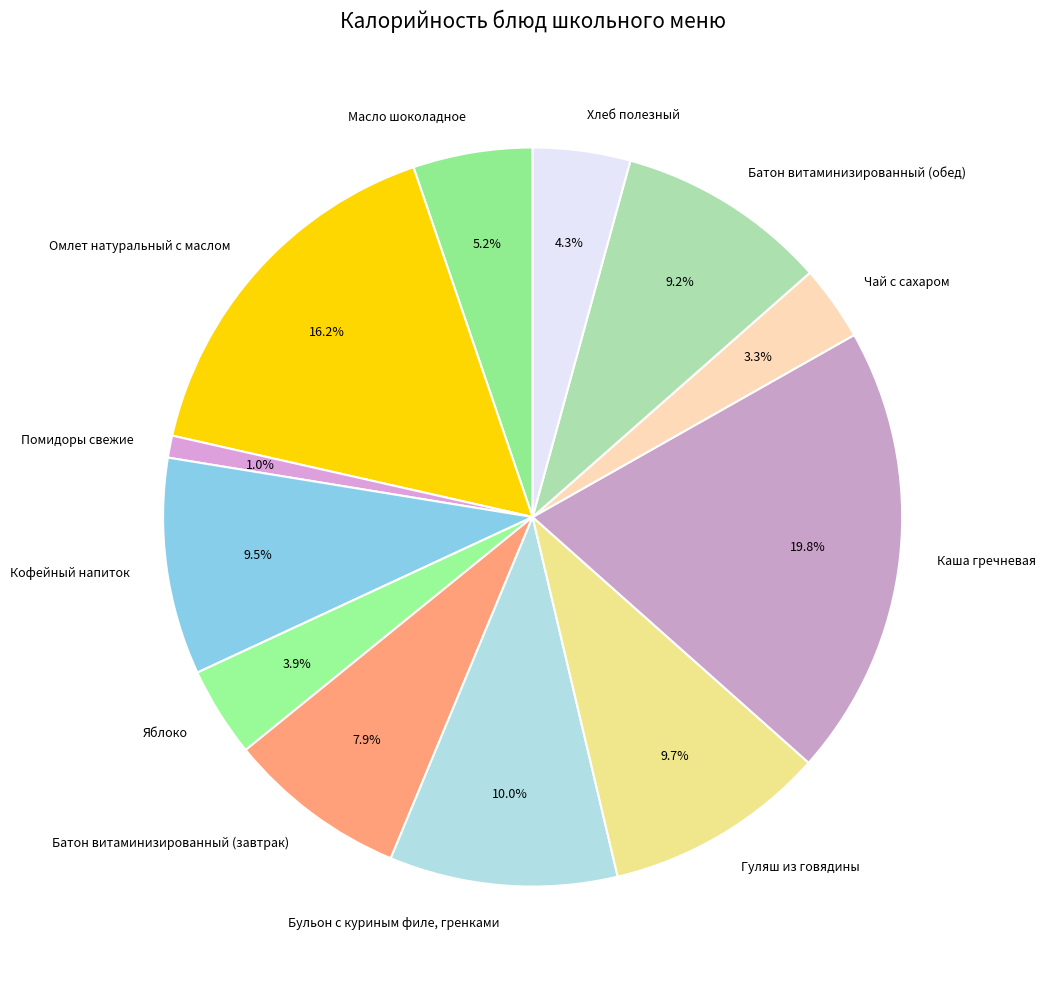

Approximately how many times larger is the value at Гуляш из говядины compared to Омлет натуральный с маслом?

0.6